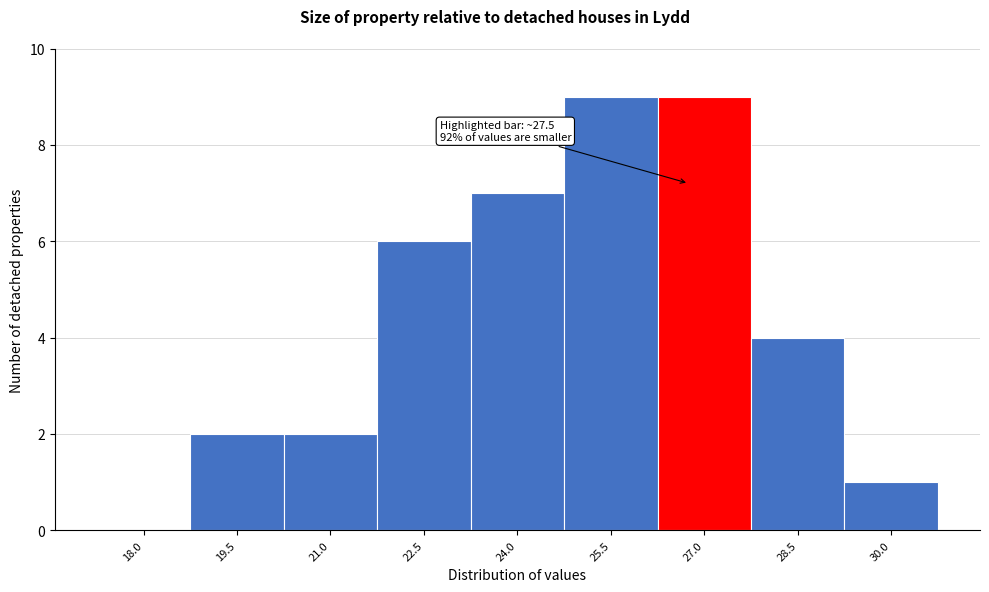

Reading right to left, extract all data points from this chart.

30.0=1	28.5=4	27.0=9	25.5=9	24.0=7	22.5=6	21.0=2	19.5=2	18.0=0